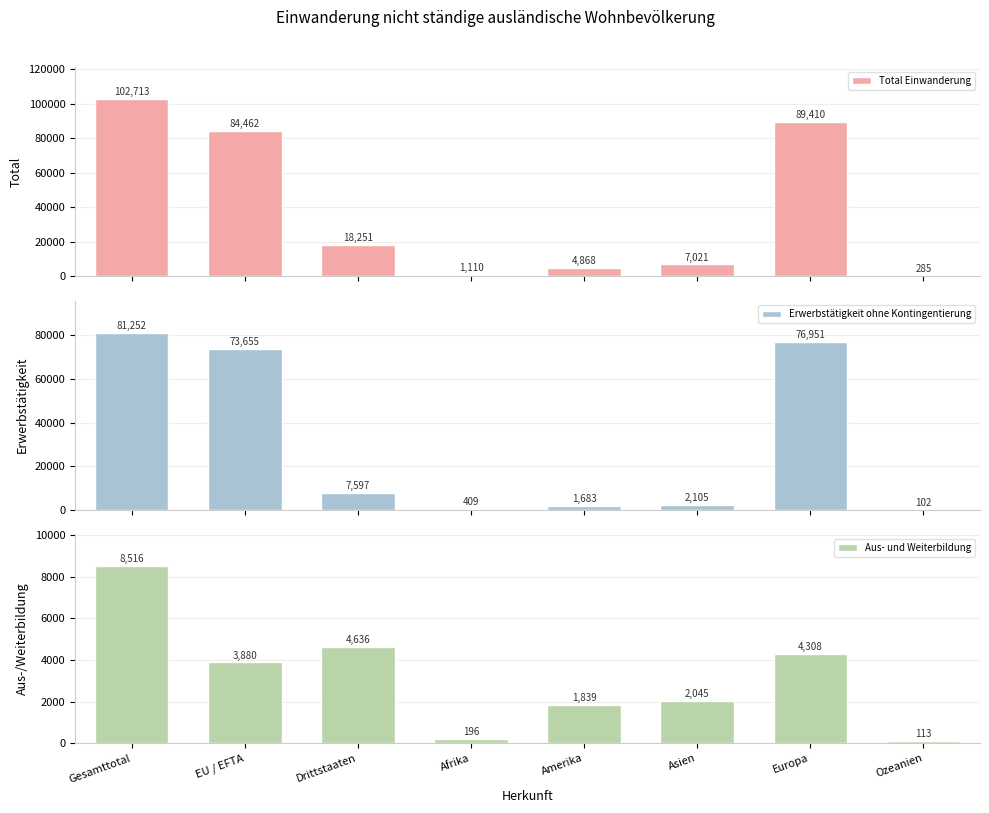

Reading left to right, transcribe all the data shown in this chart.

Total Einwanderung: 102713	84462	18251	1110	4868	7021	89410	285
Erwerbstätigkeit ohne Kontingentierung: 81252	73655	7597	409	1683	2105	76951	102
Aus- und Weiterbildung: 8516	3880	4636	196	1839	2045	4308	113